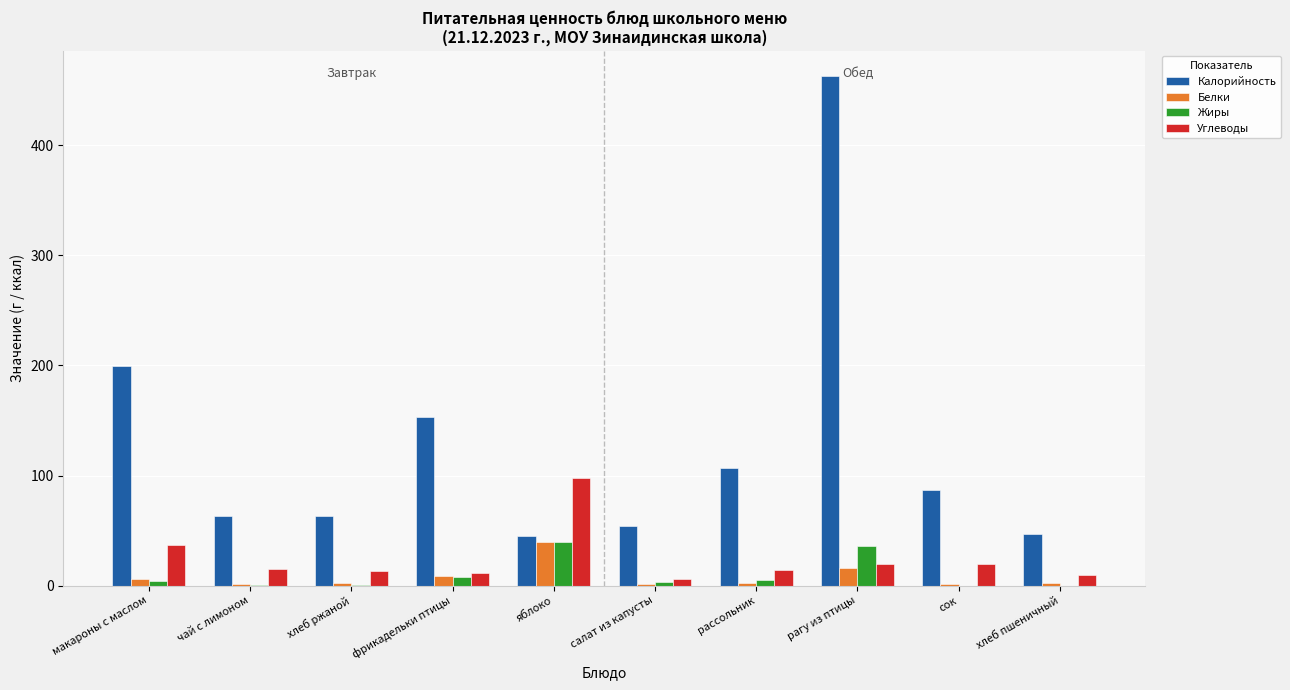

What is the difference between the Углеводы values at салат из капусты and яблоко?

92.0